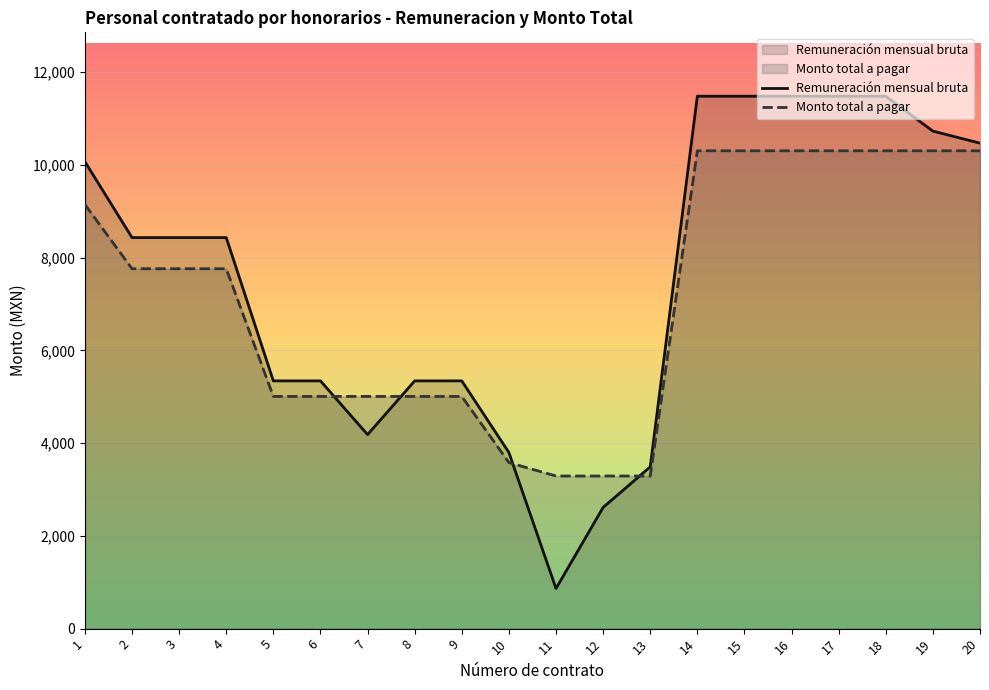

The value of Monto total a pagar at 10 is 5237.4. True or false?

False